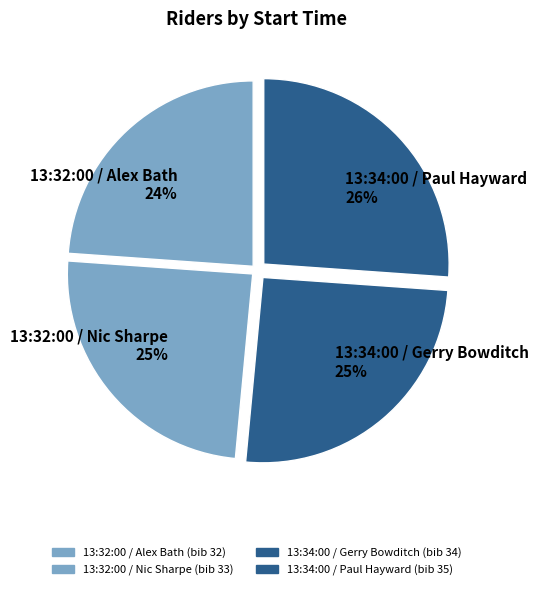

How many slices are in this pie chart?

4